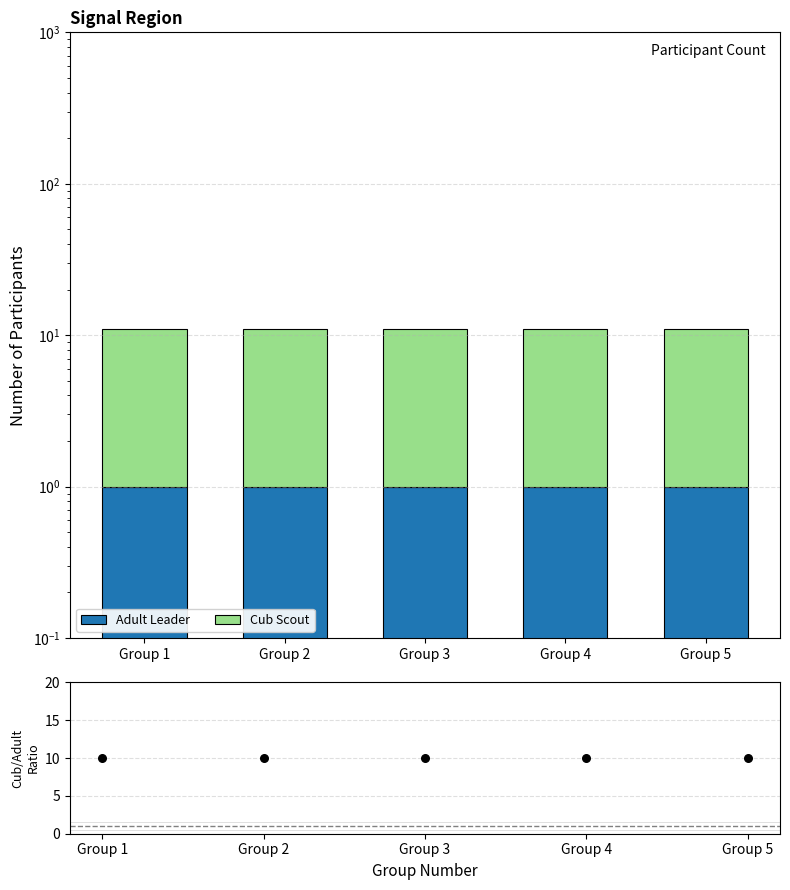

Which series reaches the maximum Y coordinate?

Cub Scout